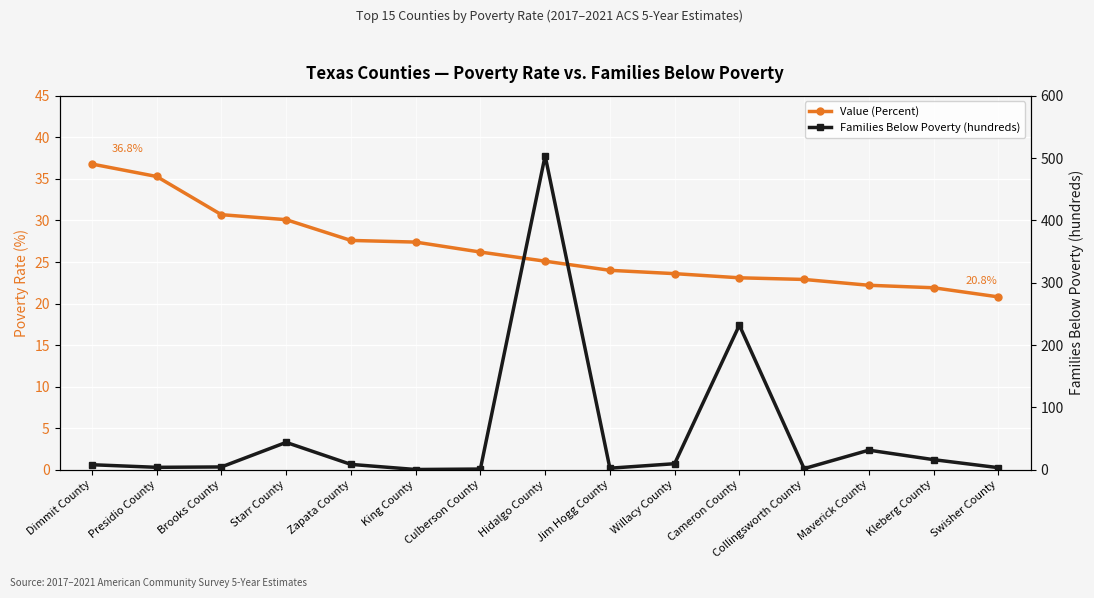

True or false: Families Below Poverty (hundreds) and Value (Percent) intersect in this chart.

True